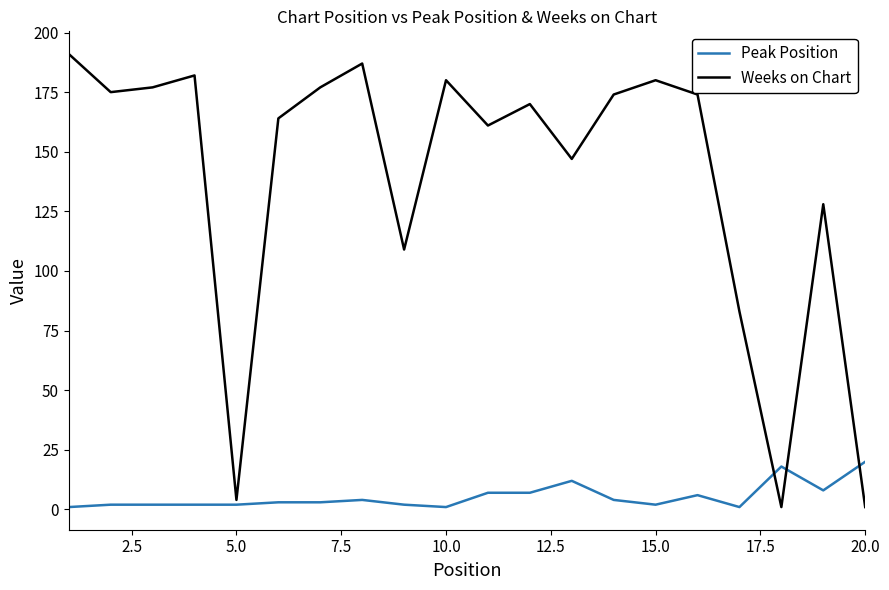

After their last crossing, which series has the higher values: Peak Position or Weeks on Chart?

Peak Position